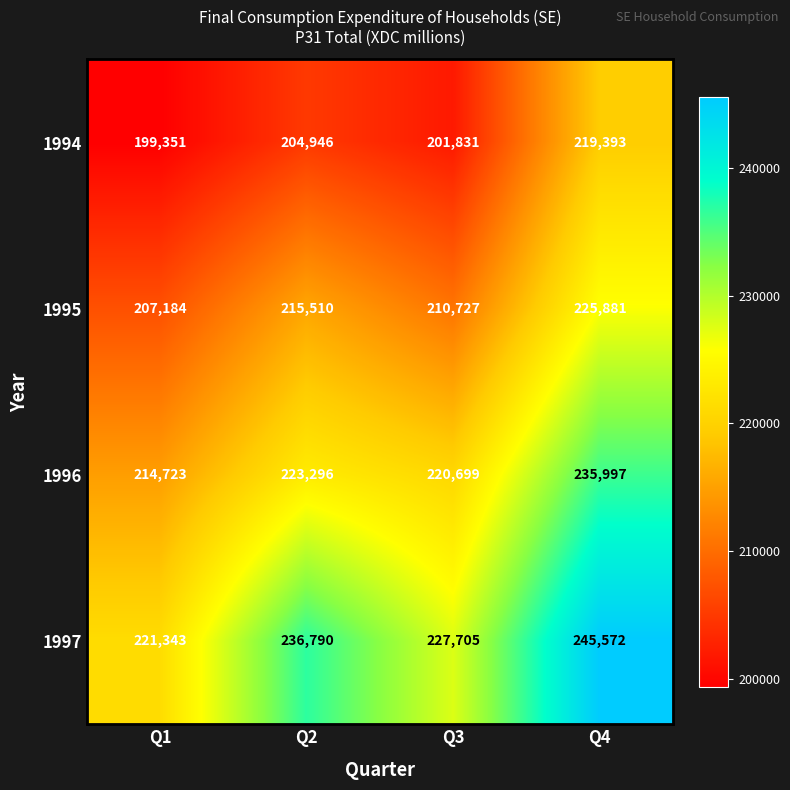

True or false: 1995 has a value of 215510 at Q2.

True